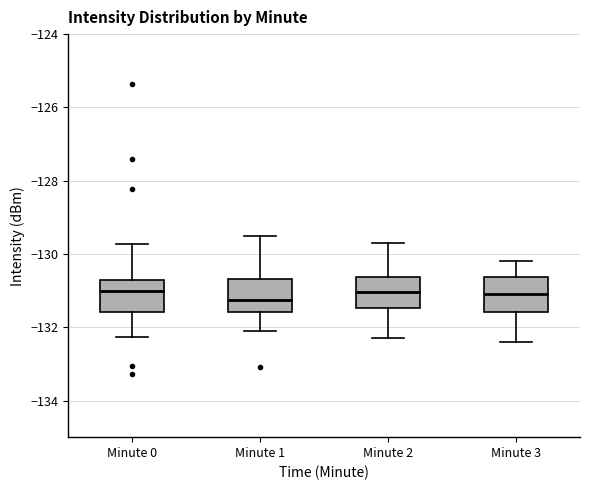

Reading left to right, transcribe this box plot: for each box, give where its median line is, the range the box spans, and where its two whiskers end, as read against the y-axis. The values are not printed on the chart, so give them approximately, as read against the axis.

Minute 0: median -131.0, box -131.6 to -130.8, whiskers -132.2 to -129.8
Minute 1: median -131.2, box -131.6 to -130.6, whiskers -132.0 to -129.6
Minute 2: median -131.0, box -131.4 to -130.6, whiskers -132.2 to -129.6
Minute 3: median -131.0, box -131.6 to -130.6, whiskers -132.4 to -130.2